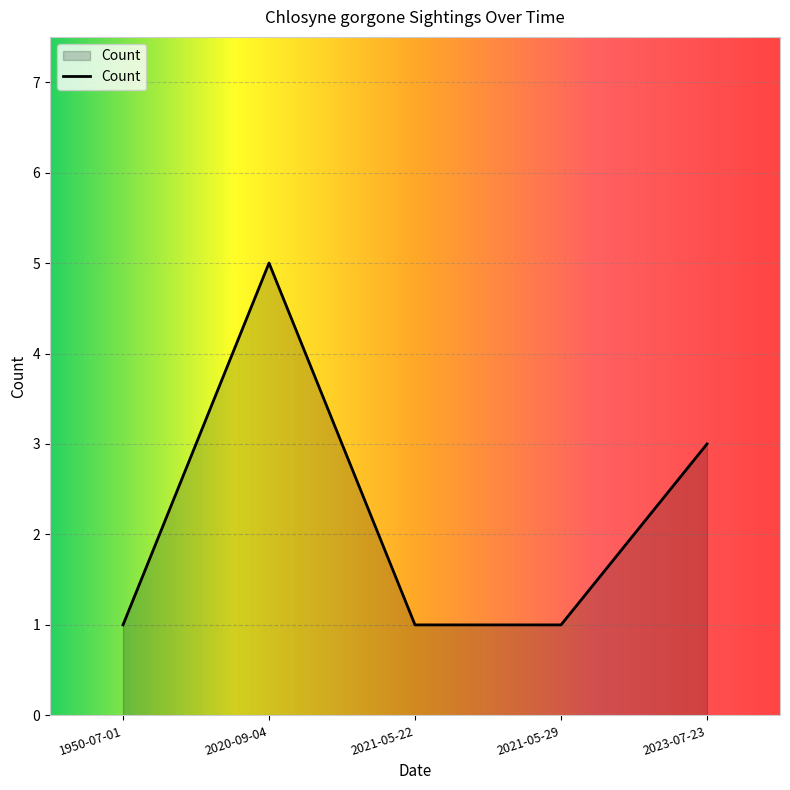

What is the average value?

2